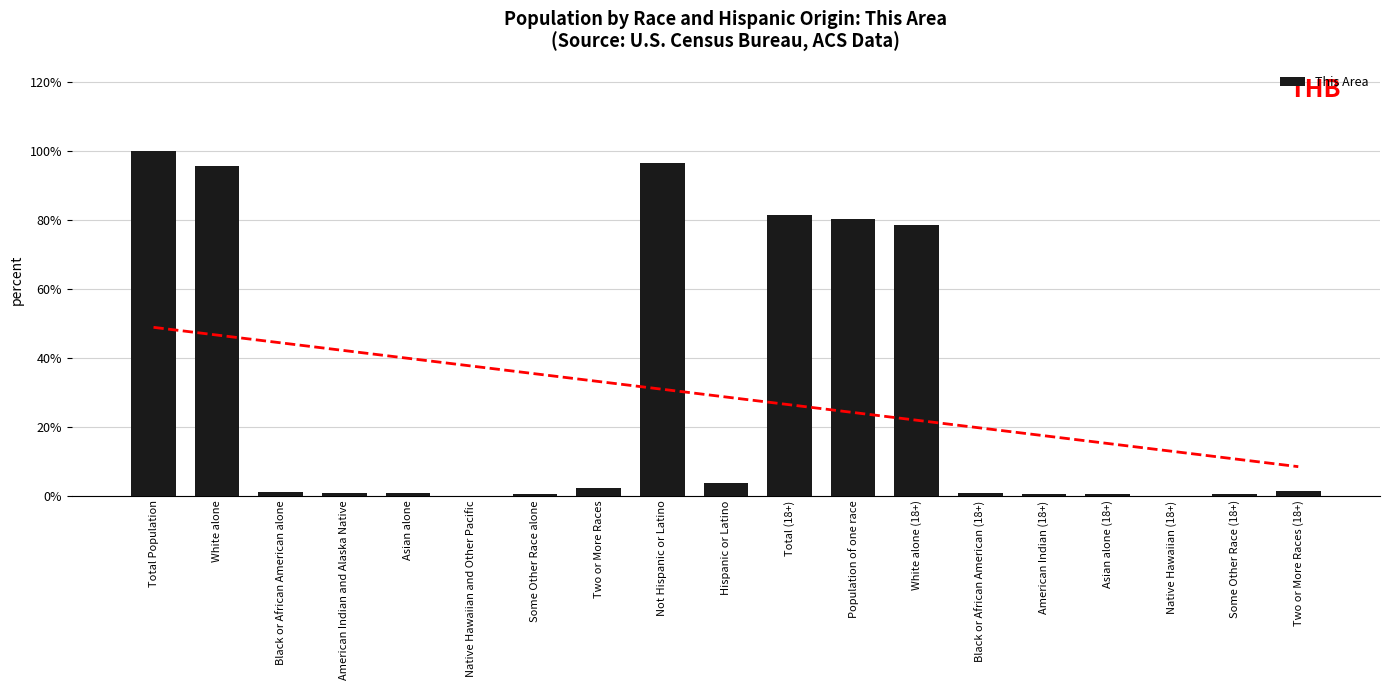

Are the bars horizontal?

No